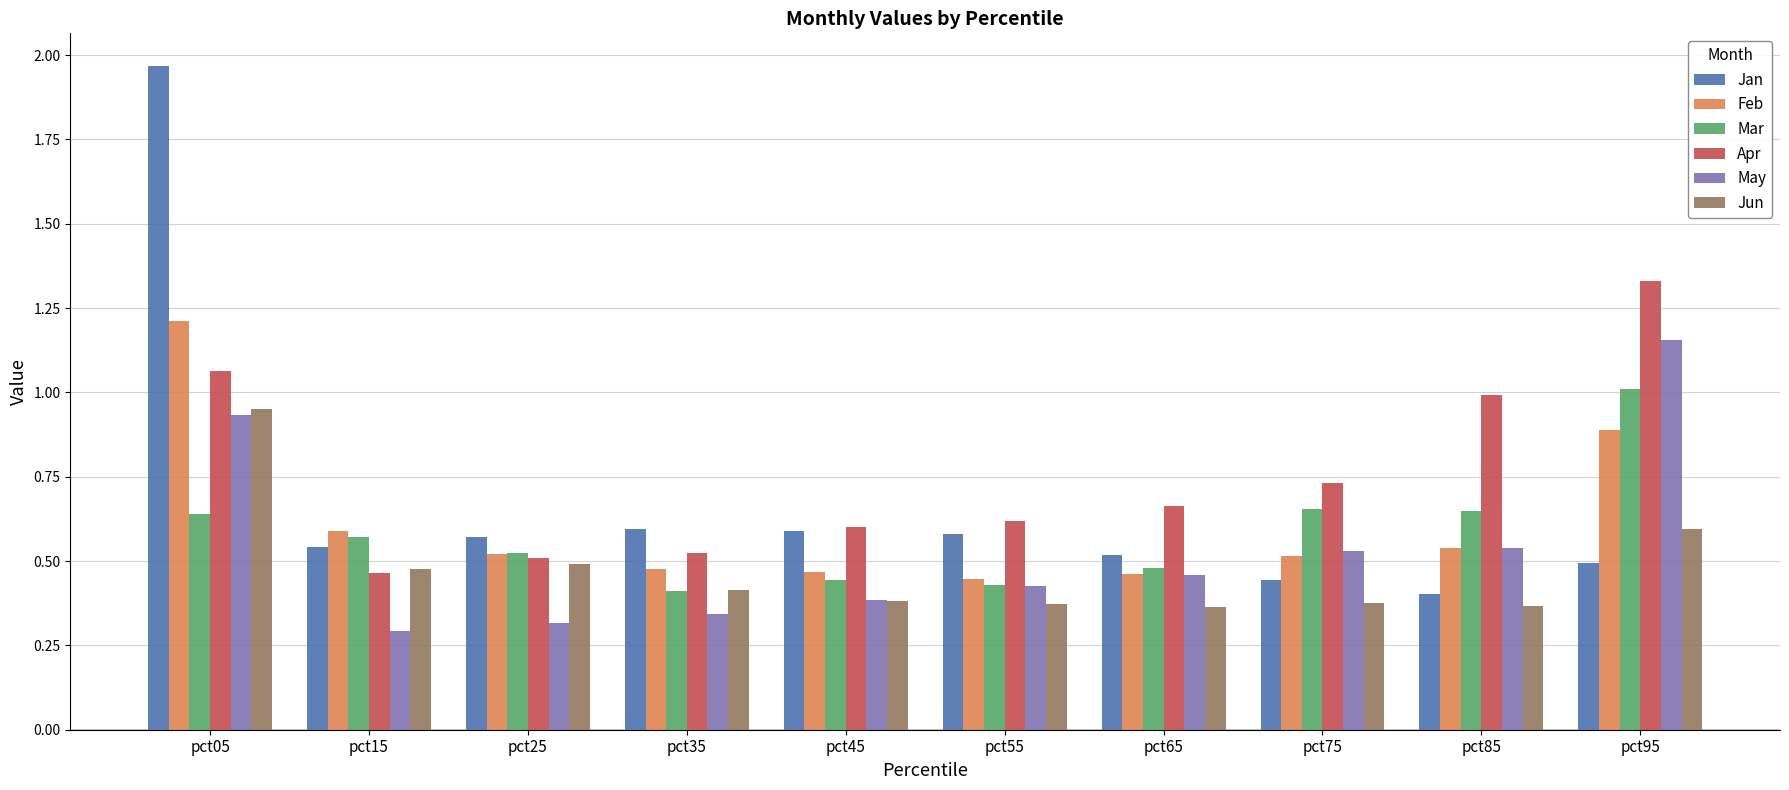

What is the total value across all series at pct75?

3.2